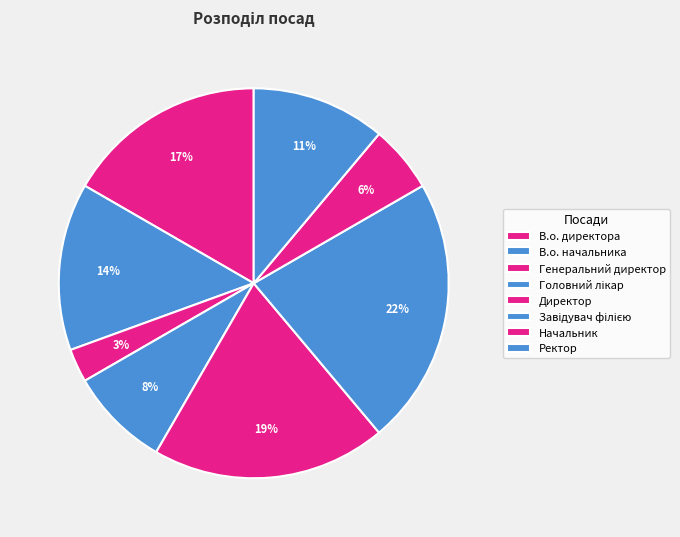

What is the smallest slice in the pie chart?

Генеральний директор